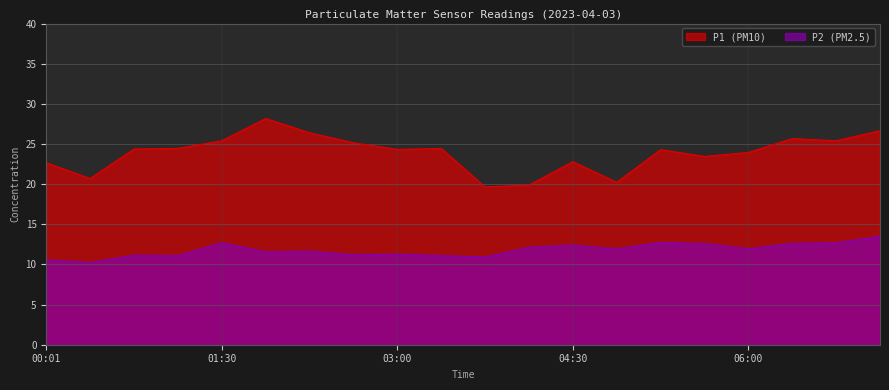

The value of P1 at 06:45 is 8.2. True or false?

False